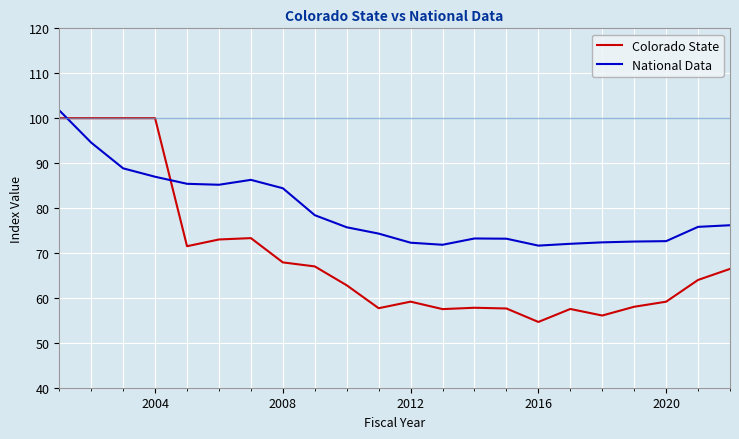

What is the lowest value of the National Data series?

71.6